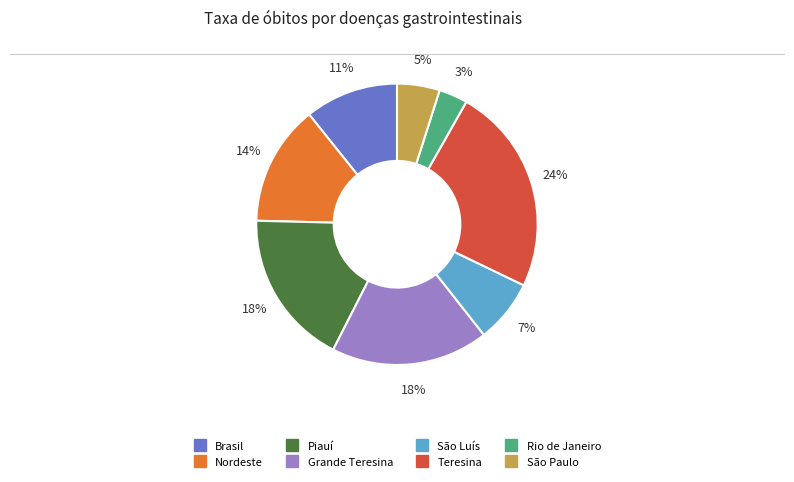

What percentage is the São Luís slice, to the nearest percent?

7%